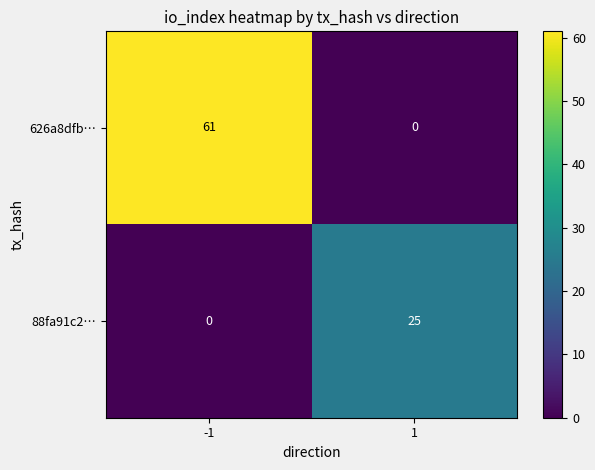

Reading left to right, list all the values displayed in this chart.

626a8dfb…: -1=61	1=0
88fa91c2…: -1=0	1=25